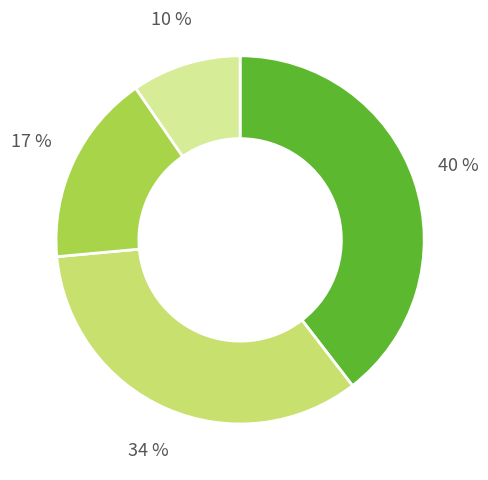

To the nearest percent, what is the average slice percentage?

25%